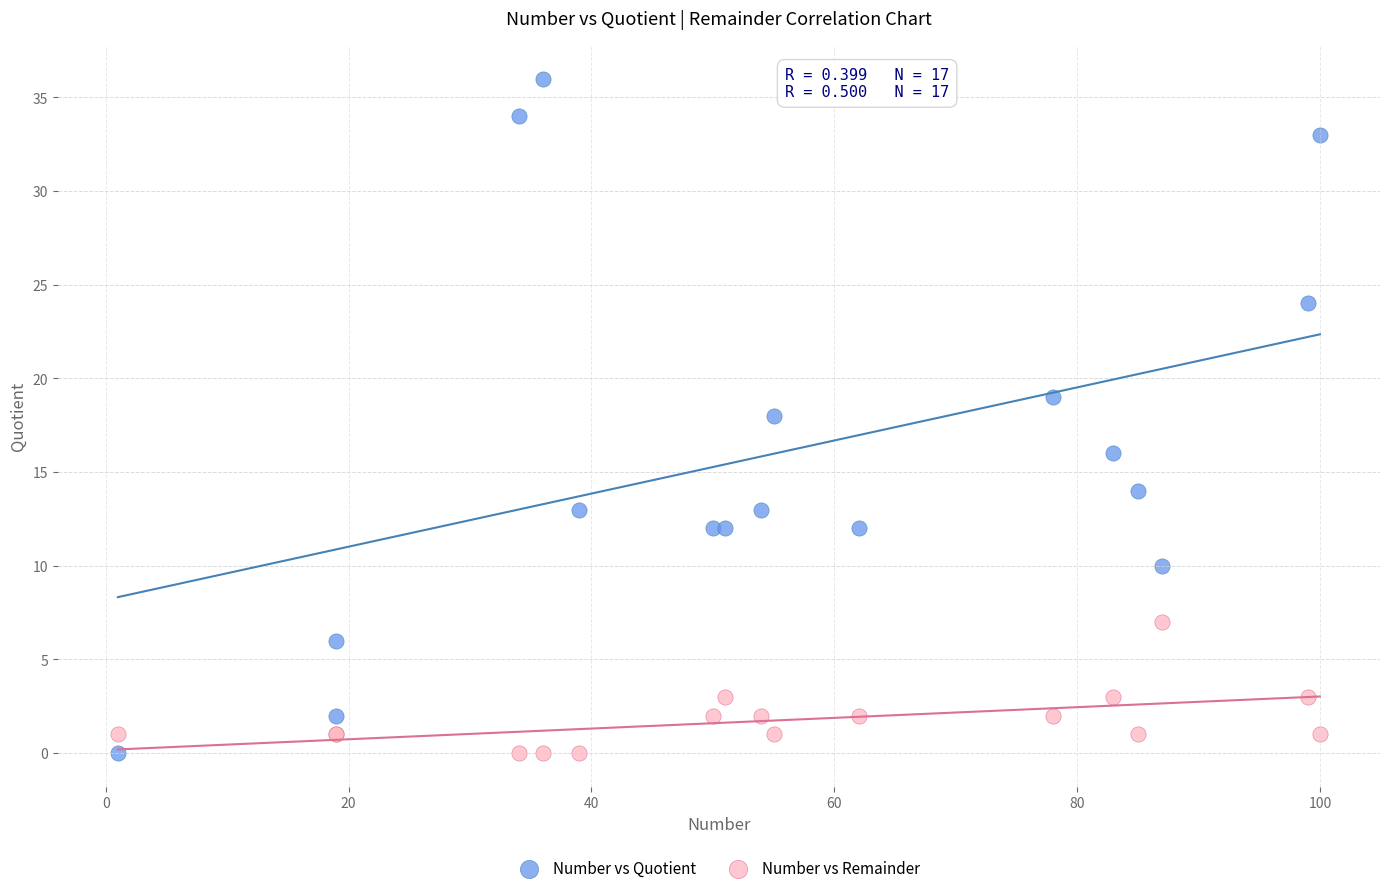

Which series has the largest Y range (max minus min)?

Number vs Quotient